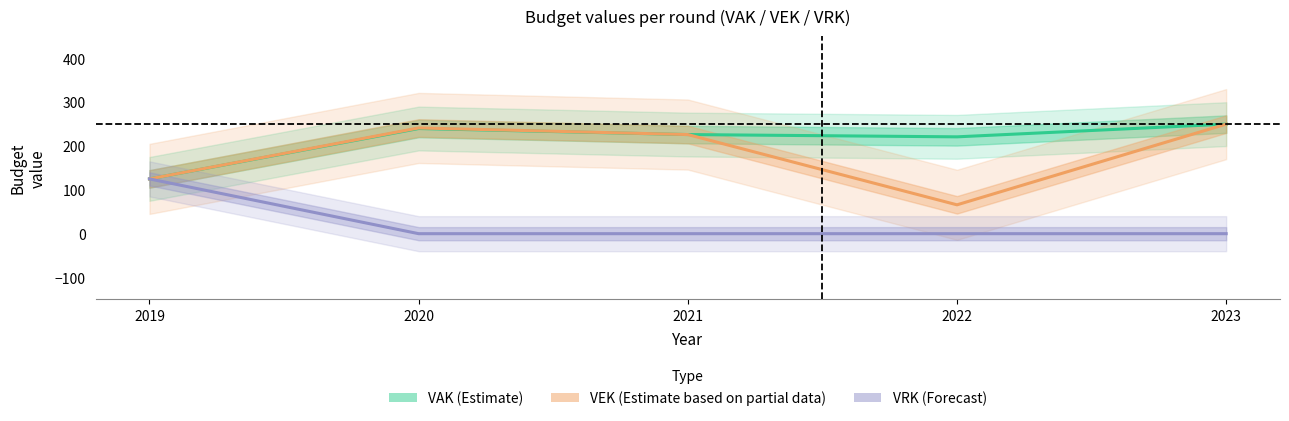

True or false: VRK (Forecast) has a value of 0.0 at 2022.

True